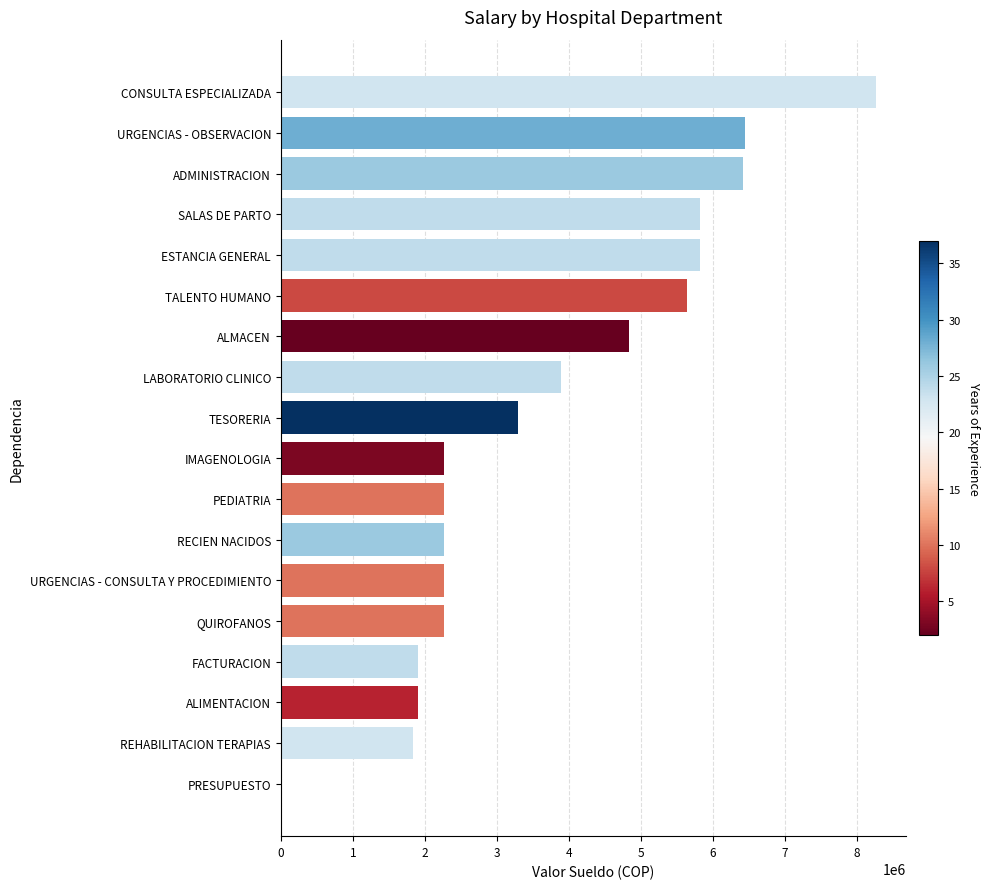

At which label is the value closest to 4130596?

LABORATORIO CLINICO